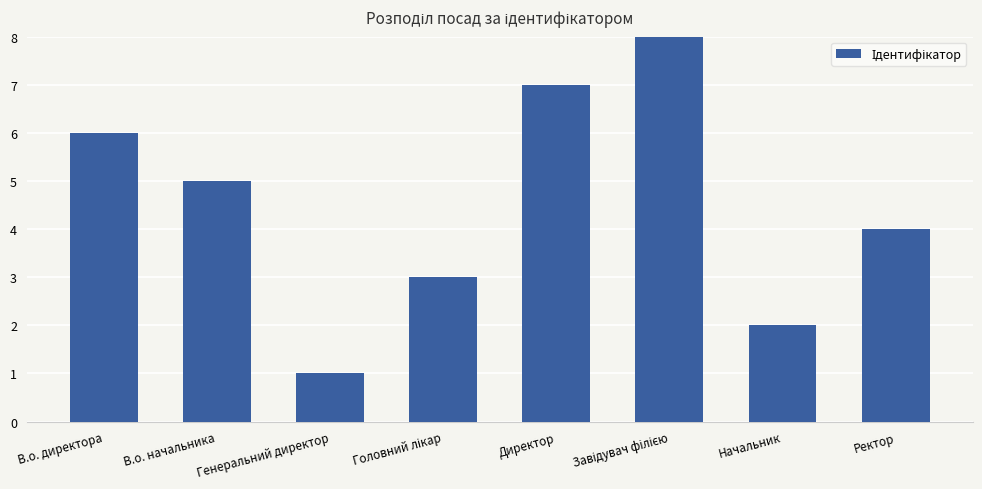

Is it true that the value at Ректор is 4?

True